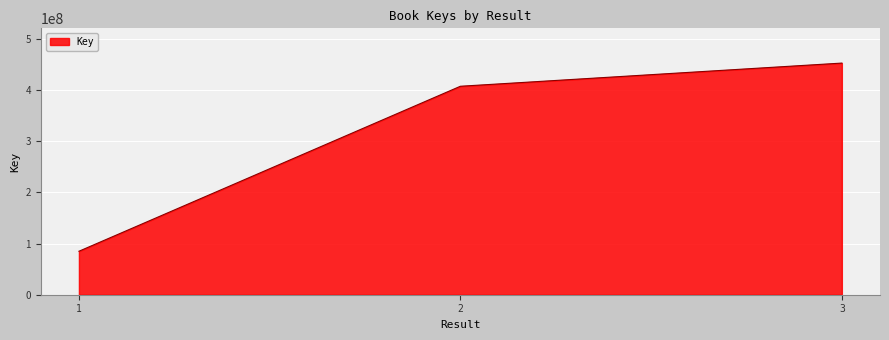

What is the sum of the values at 1 and 3?

537139259